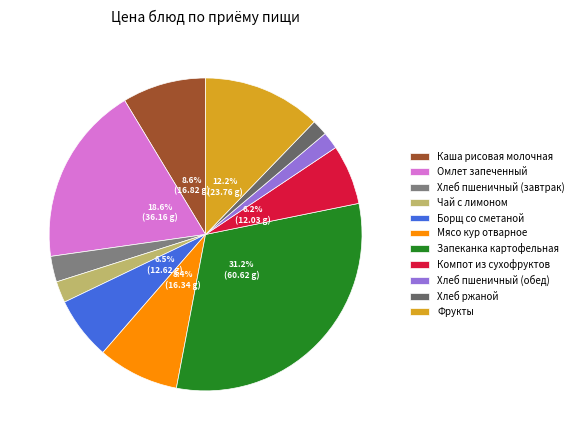

Is there any slice that represents more than half of the pie?

No